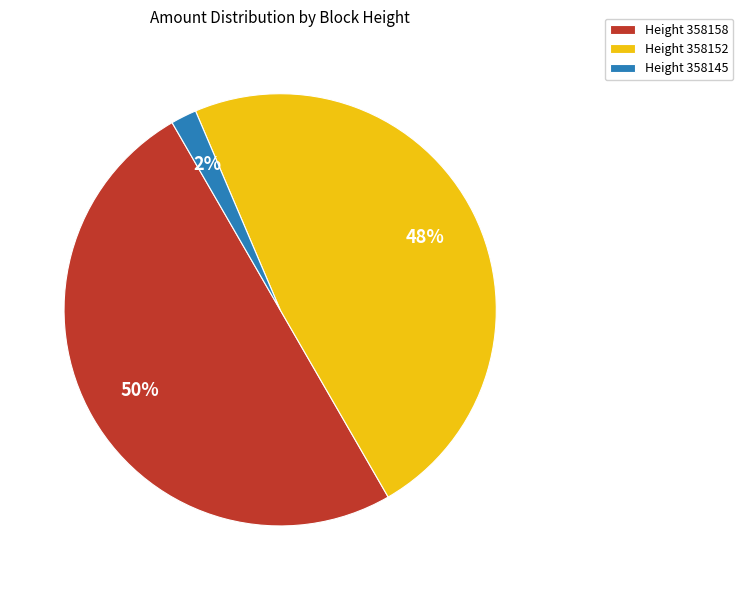

Which has a higher value, Height 358145 or Height 358158?

Height 358158